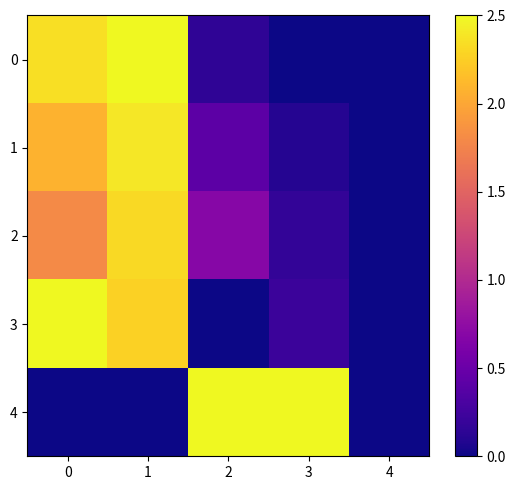

Count the number of data series in this chart.

5